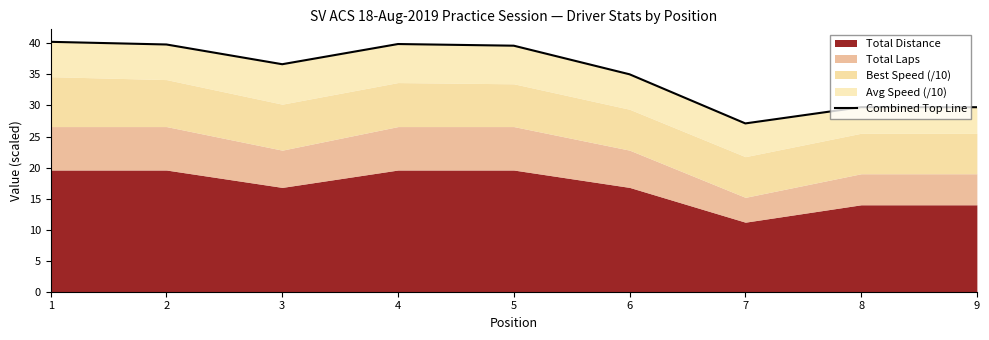

True or false: there are more than 2 points higher than both neighbors.

False